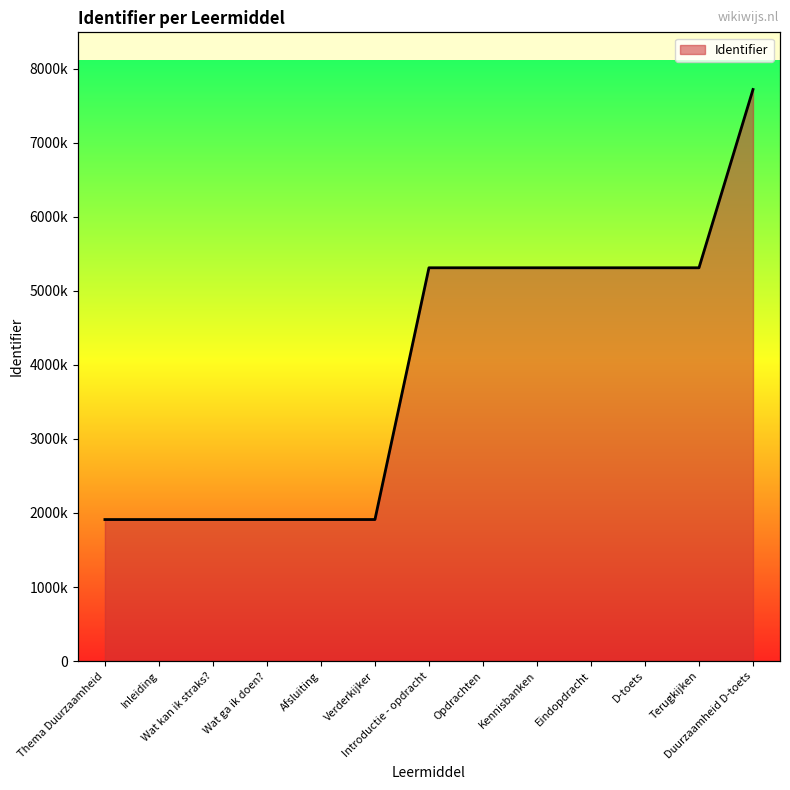

Rank the categories by value from highest to lowest.

Duurzaamheid D-toets, Terugkijken, D-toets, Eindopdracht, Kennisbanken, Opdrachten, Introductie - opdracht, Verderkijker, Afsluiting, Wat ga ik doen?, Wat kan ik straks?, Inleiding, Thema Duurzaamheid